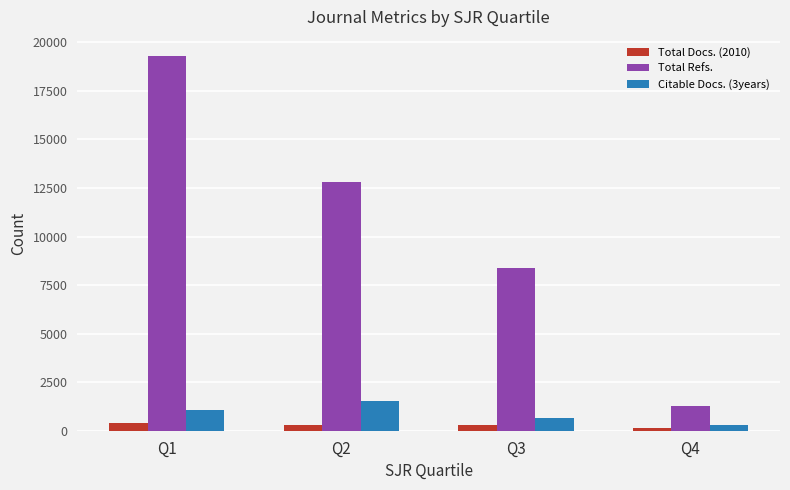

Which series has the largest total across all categories?

Total Refs.